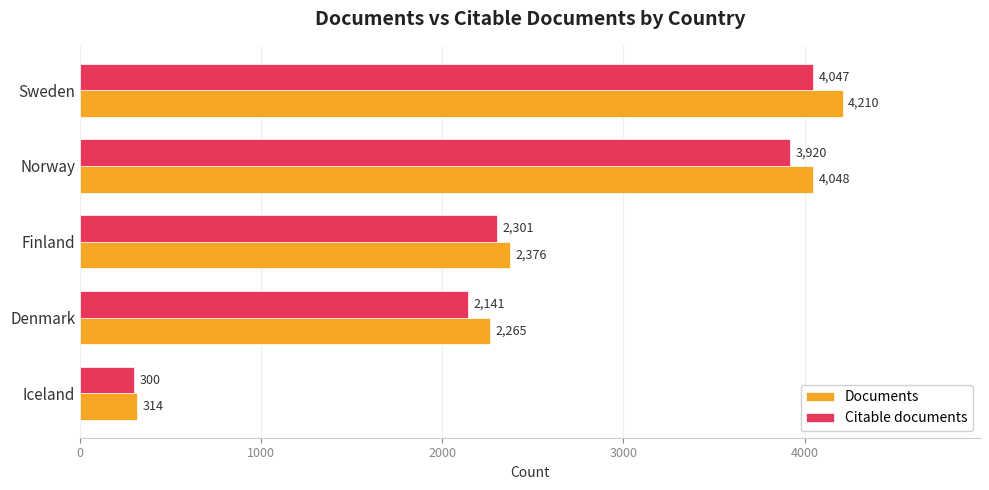

What is the difference between the second highest and second lowest values in the Citable documents series?

1779